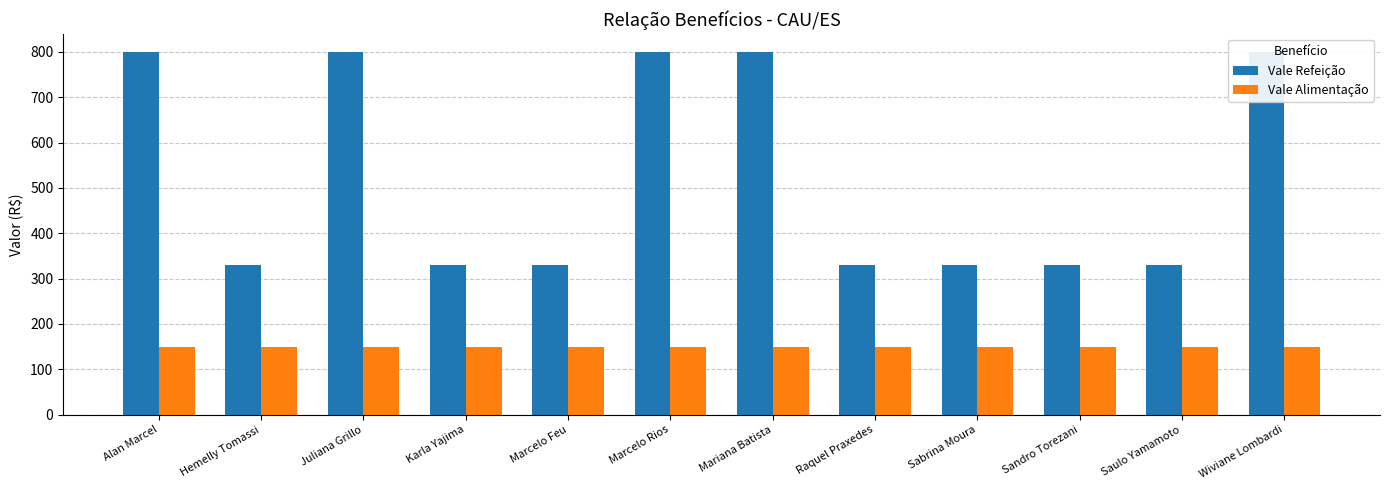

Count the number of data series in this chart.

2